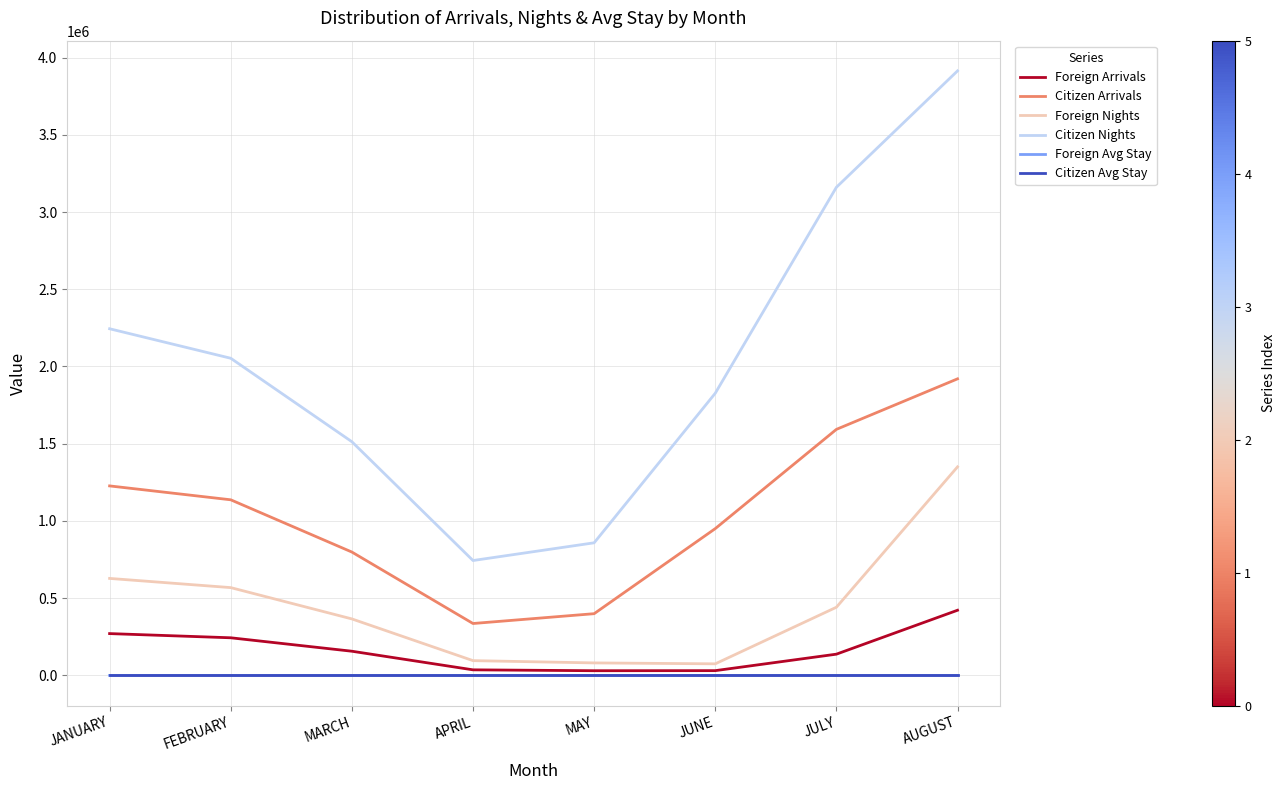

Does the chart have visible grid lines?

Yes